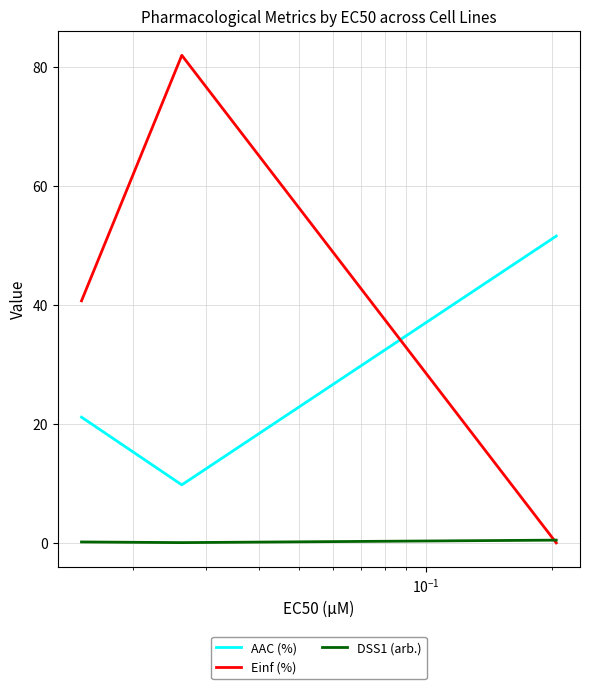

Rank the series by their maximum value, from highest to lowest.

Einf (%), AAC (%), DSS1 (arb.)